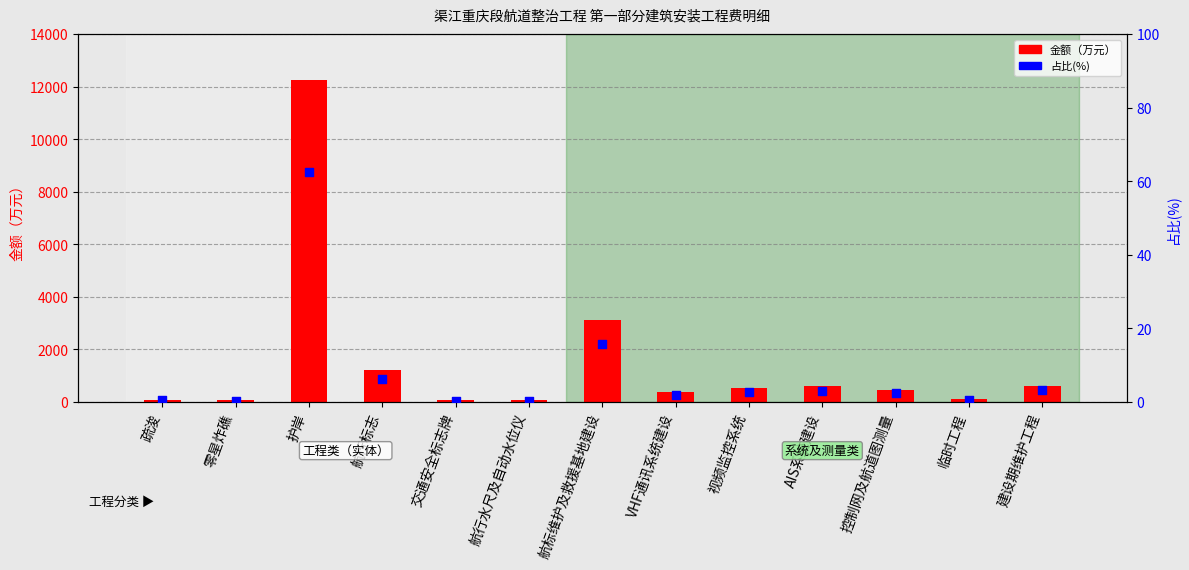

Which series has the largest total across all categories?

金额（万元）